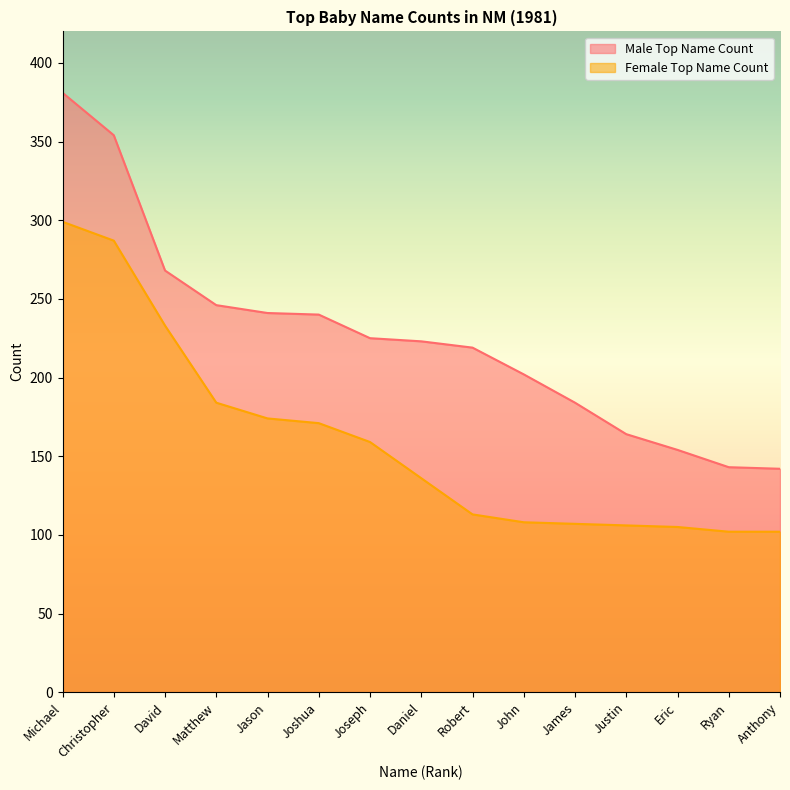

Does the chart display data point markers on the line(s)?

No